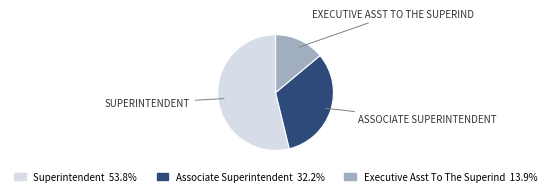

What is the ratio of the value at Executive Asst To The Superind to the value at Associate Superintendent?

0.4